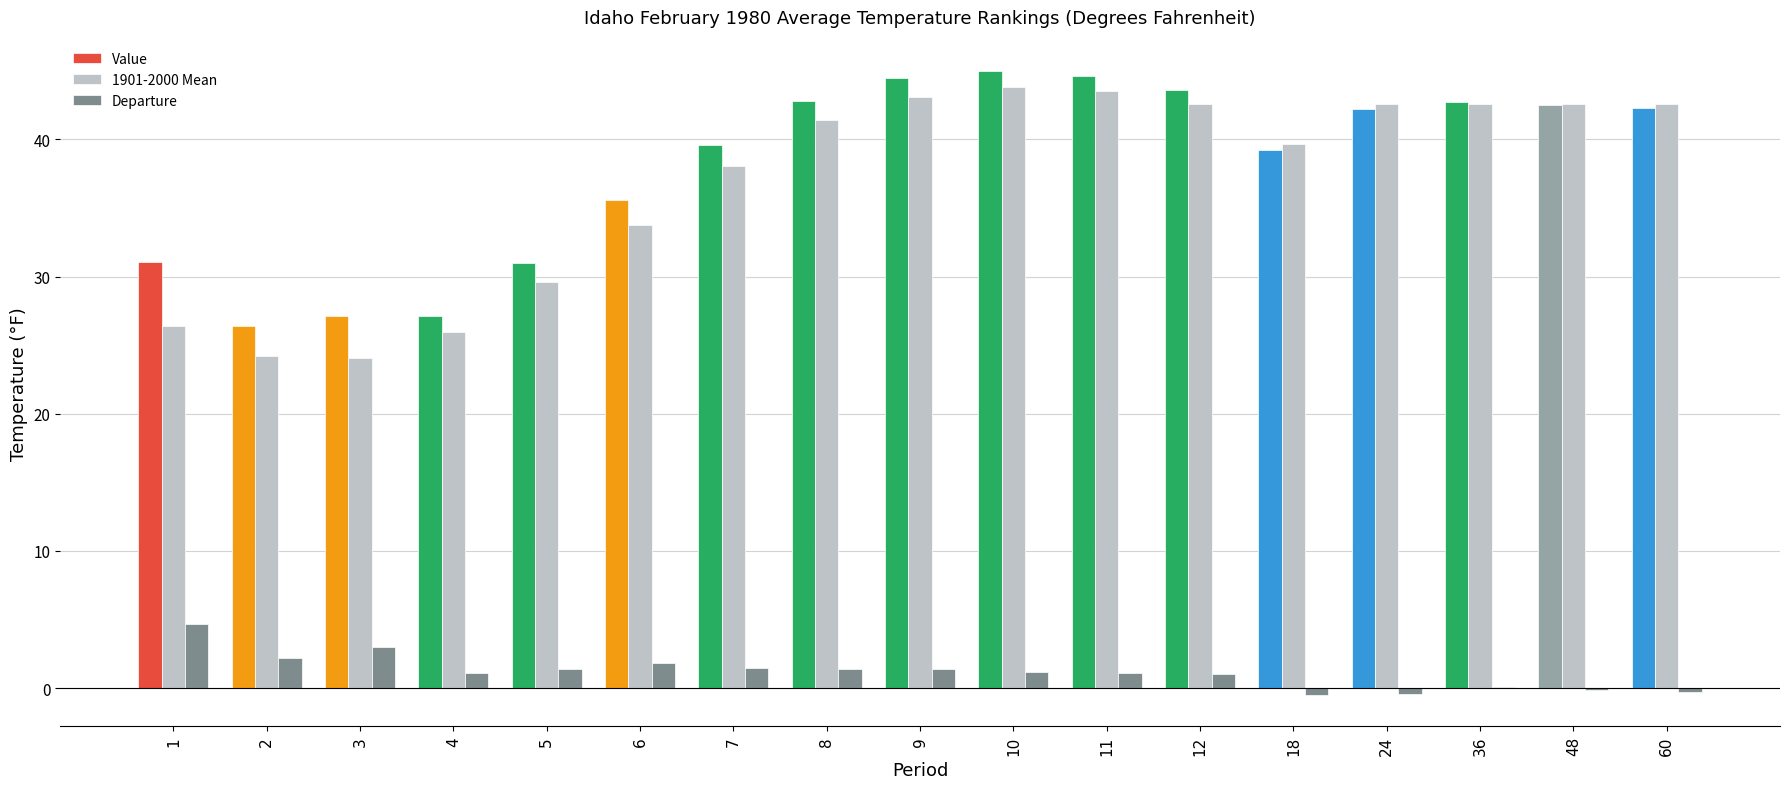

What is the sum of all Value values?

647.3